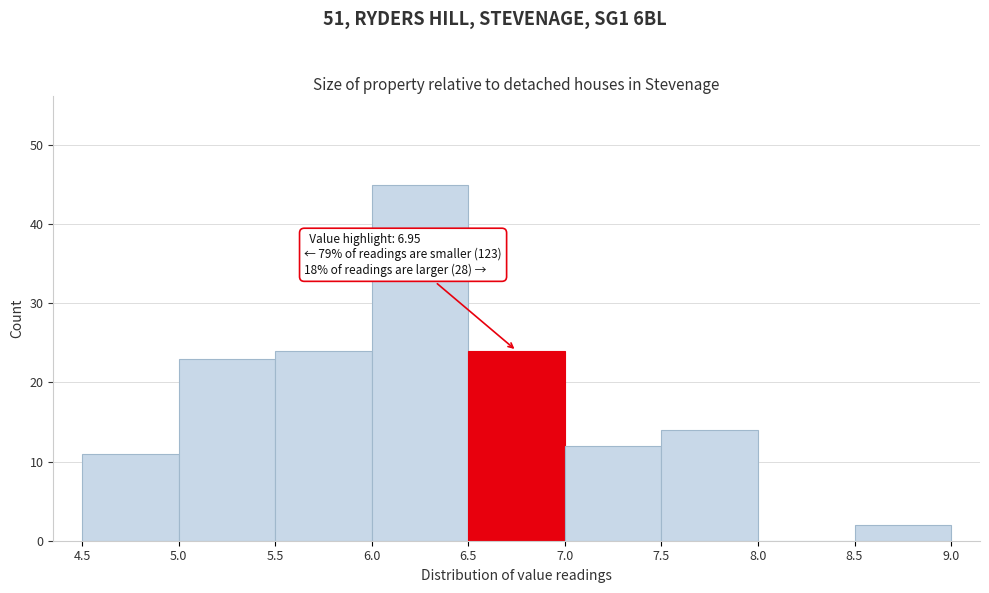

Which range on the x-axis has the tallest bar?

6.0 to 6.5